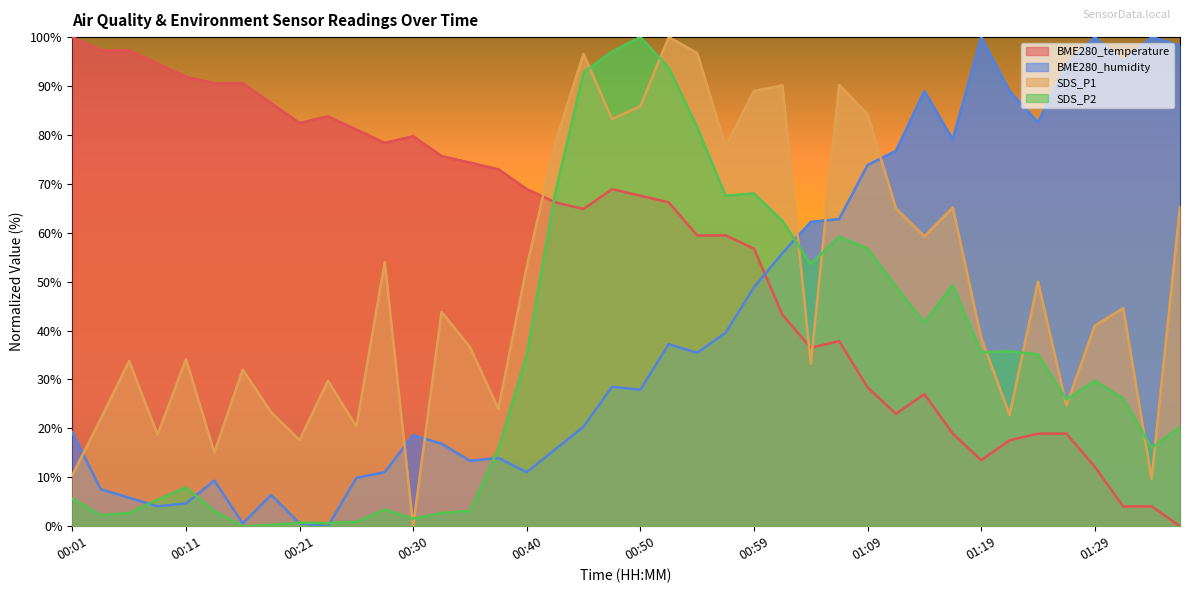

At how many categories does at least one series exceed 3?

40